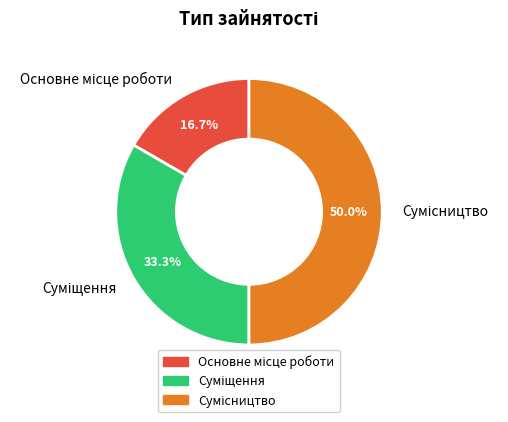

Which slice is the largest?

Сумісництво